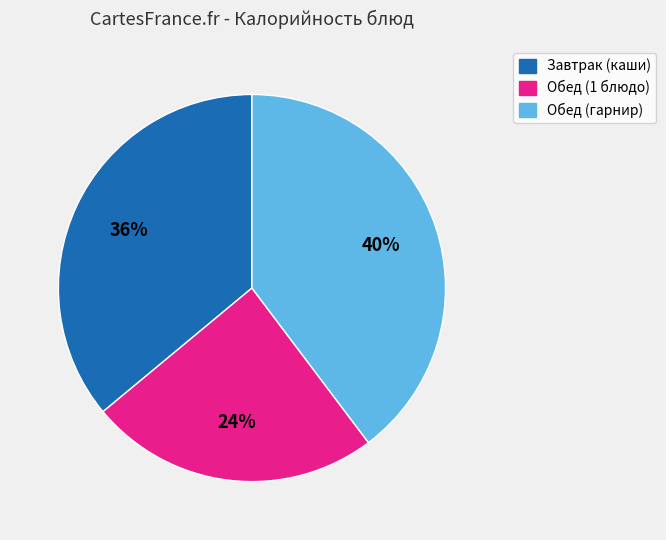

Which has a higher value, Завтрак (каши) or Обед (гарнир)?

Обед (гарнир)